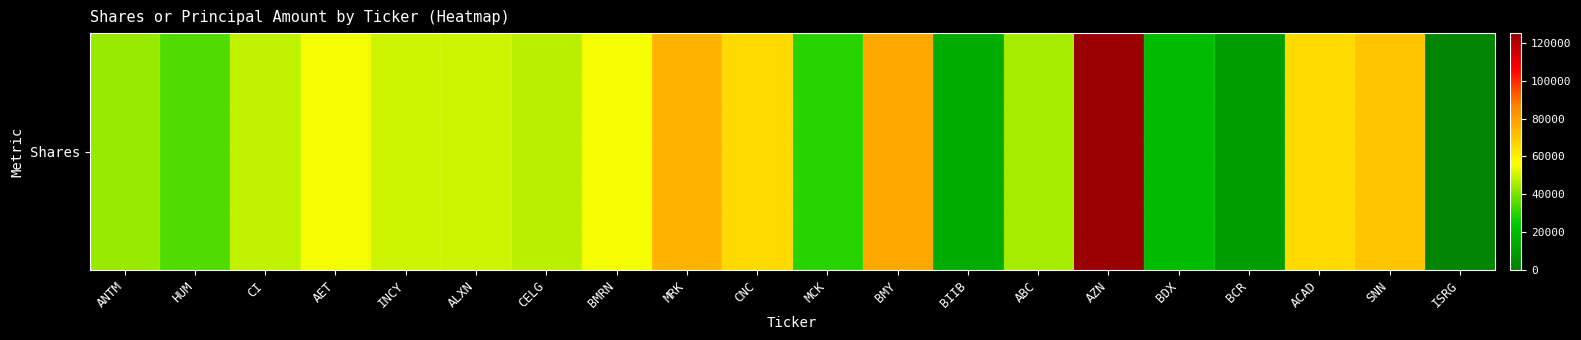

What is the greatest value displayed?

125000